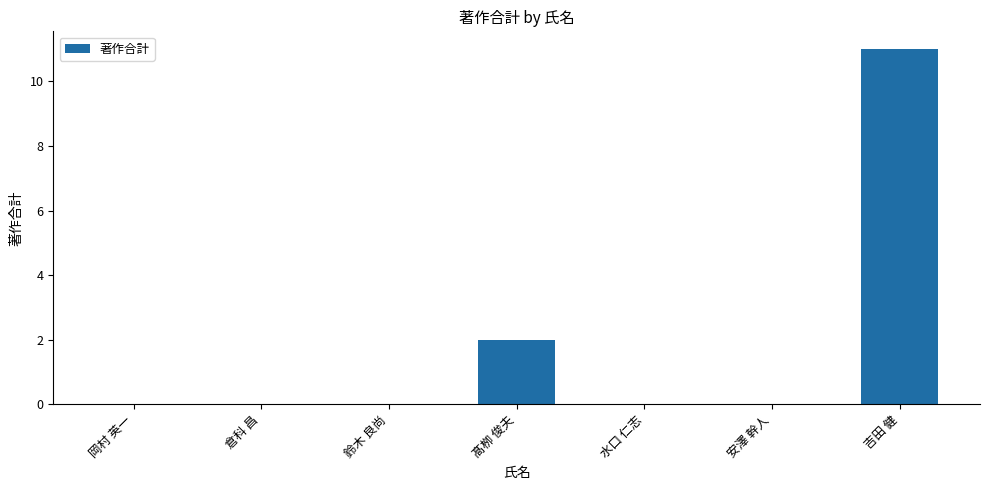

Reading left to right, what are all the values shown in this chart?

岡村 英一=0	倉科 昌=0	鈴木 良尚=0	髙栁 俊夫=2	水口 仁志=0	安澤 幹人=0	吉田 健=11